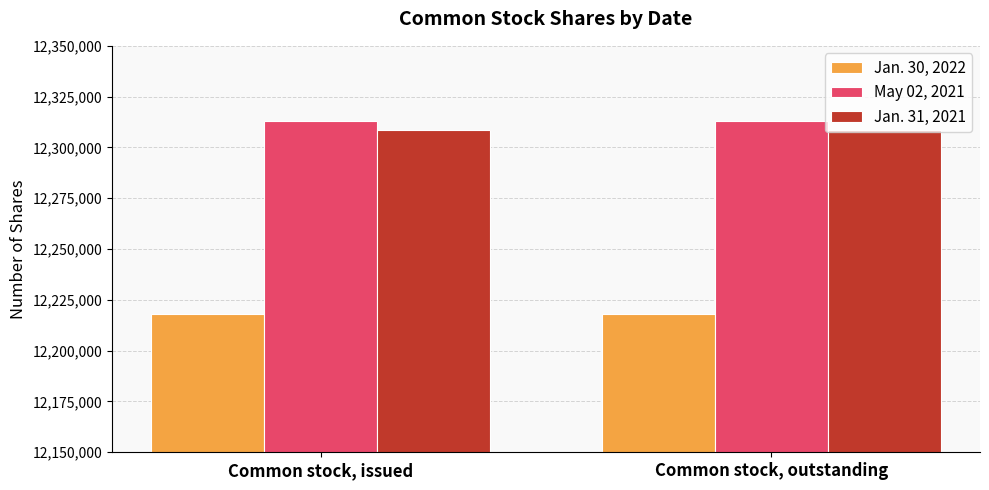

Reading left to right, what are all the values shown in this chart?

Jan. 30, 2022: 12218067	12218067
May 02, 2021: 12312822	12312822
Jan. 31, 2021: 12308357	12308357